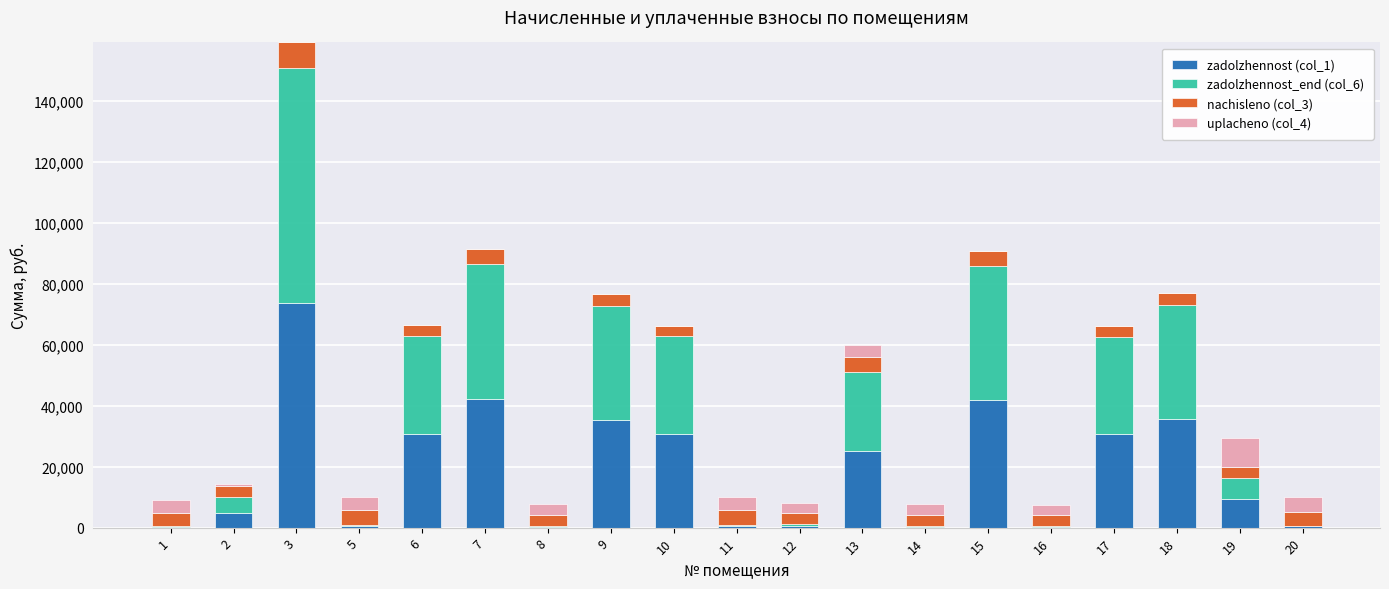

The value of zadolzhennost (col_1) at 9 is 55662.7. True or false?

False